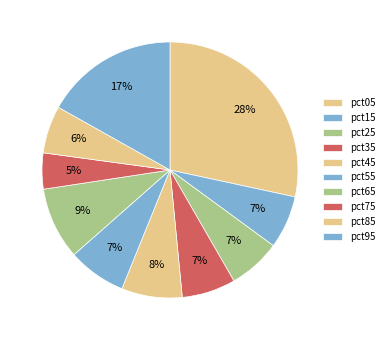

Is there any slice that represents more than half of the pie?

No